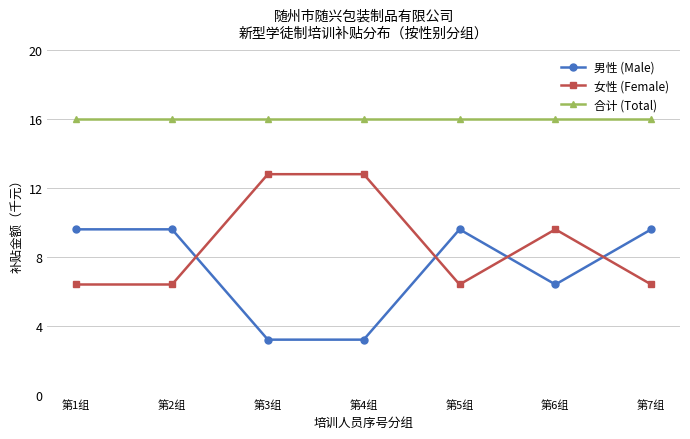

What is the average value of the 男性 (Male) series?

7.3